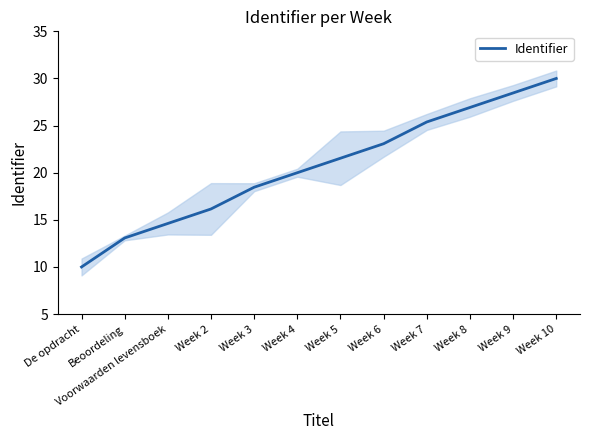

Reading left to right, transcribe all the data shown in this chart.

De opdracht=10.0	Beoordeling=13.1	Voorwaarden levensboek=14.6	Week 2=16.2	Week 3=18.5	Week 4=20.0	Week 5=21.5	Week 6=23.1	Week 7=25.4	Week 8=26.9	Week 9=28.5	Week 10=30.0